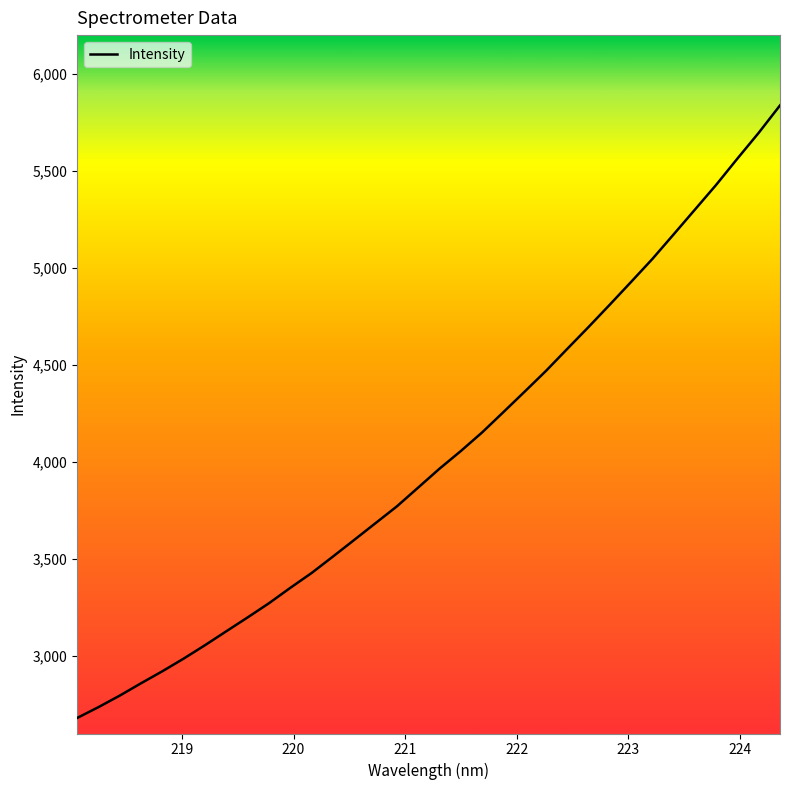

What is the maximum value shown in the chart?

5837.6